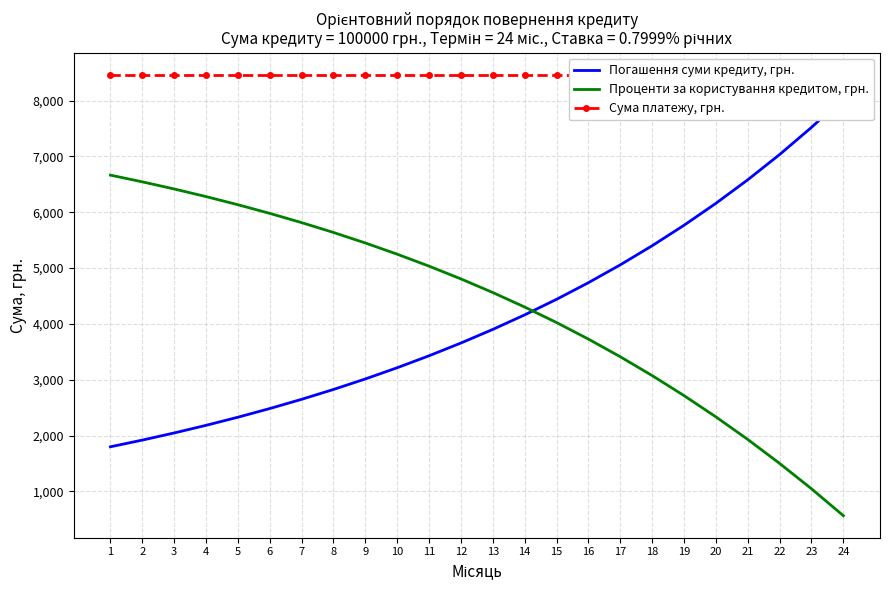

Which category has the highest value in the Проценти за користування кредитом, грн. series?

1